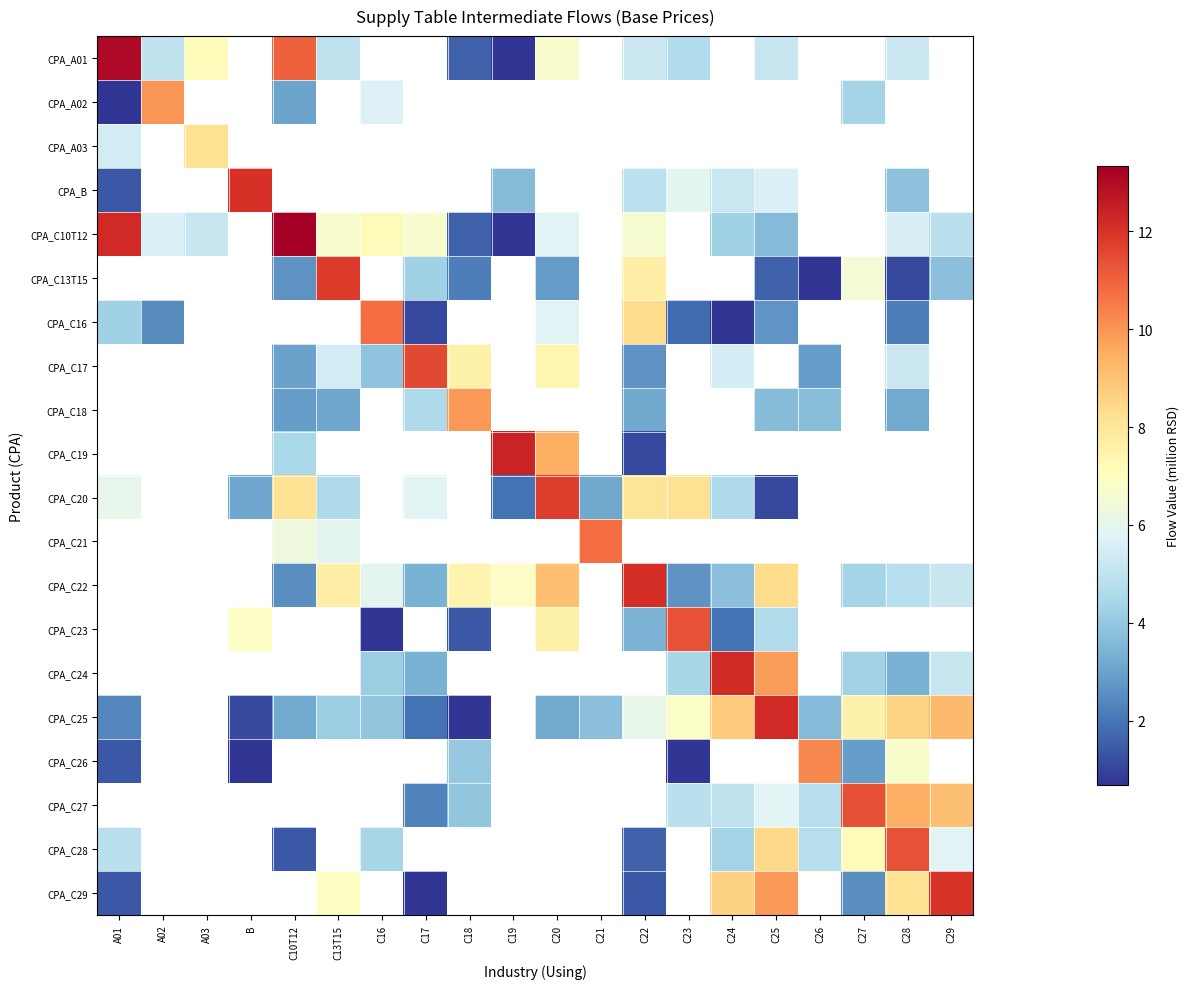

At which label is CPA_C26 closest to 5?

C18